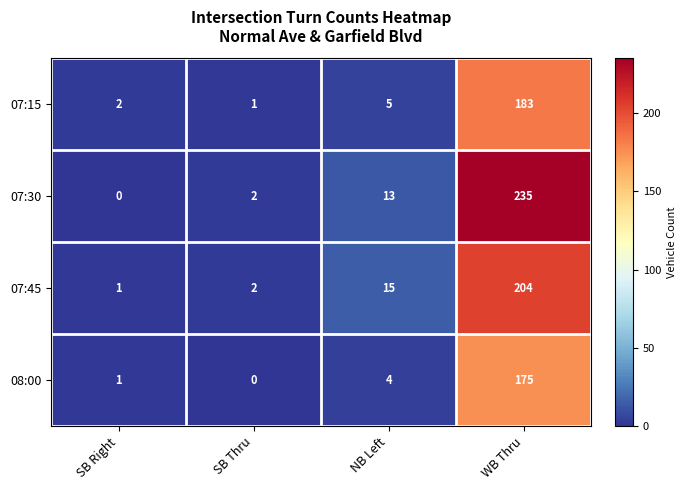

At which label is 08:00 closest to 87?

NB Left